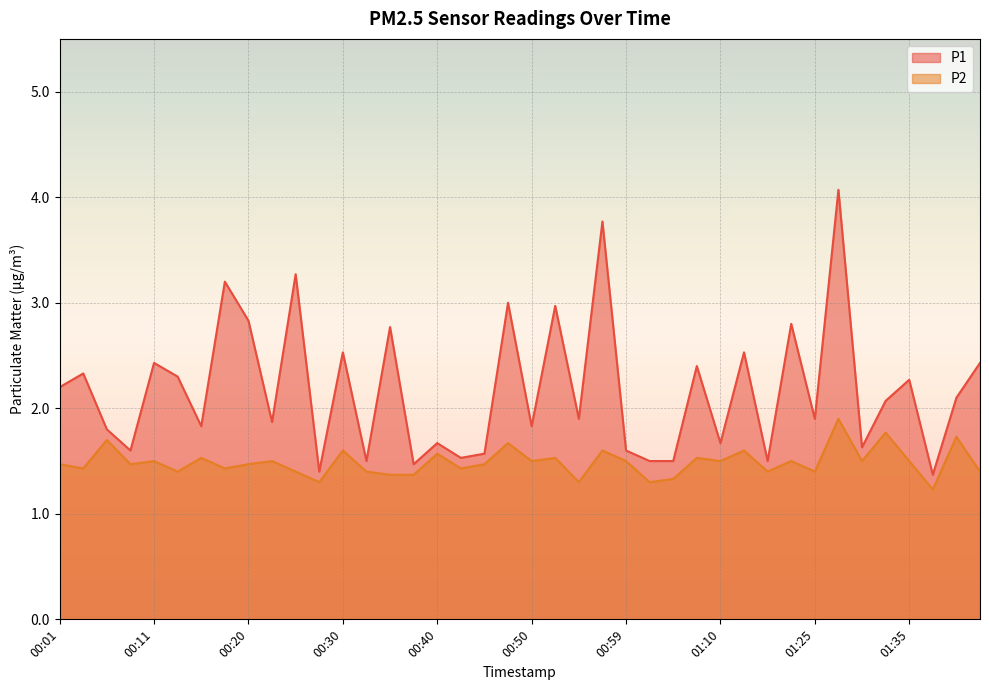

What is the value of the P2 point at the 22nd from the left?

1.5